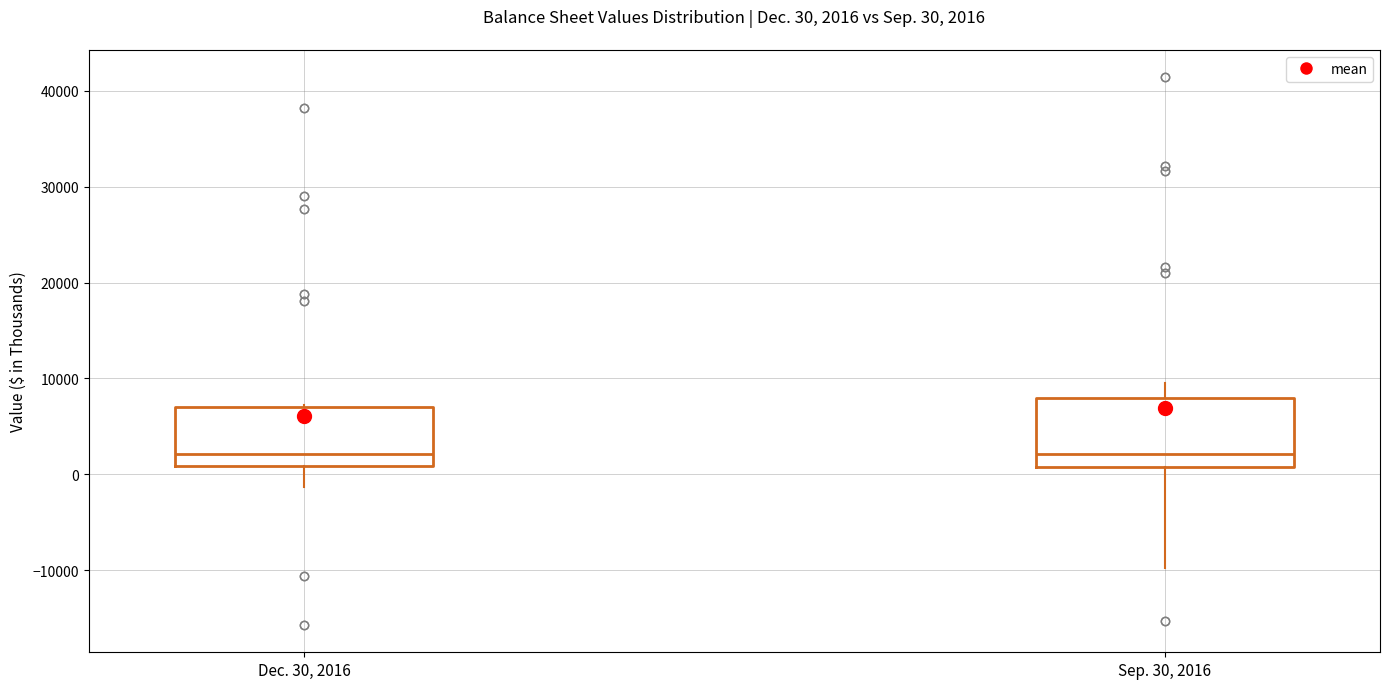

Which box is the tallest, from its lower edge to its upper edge?

Sep. 30, 2016